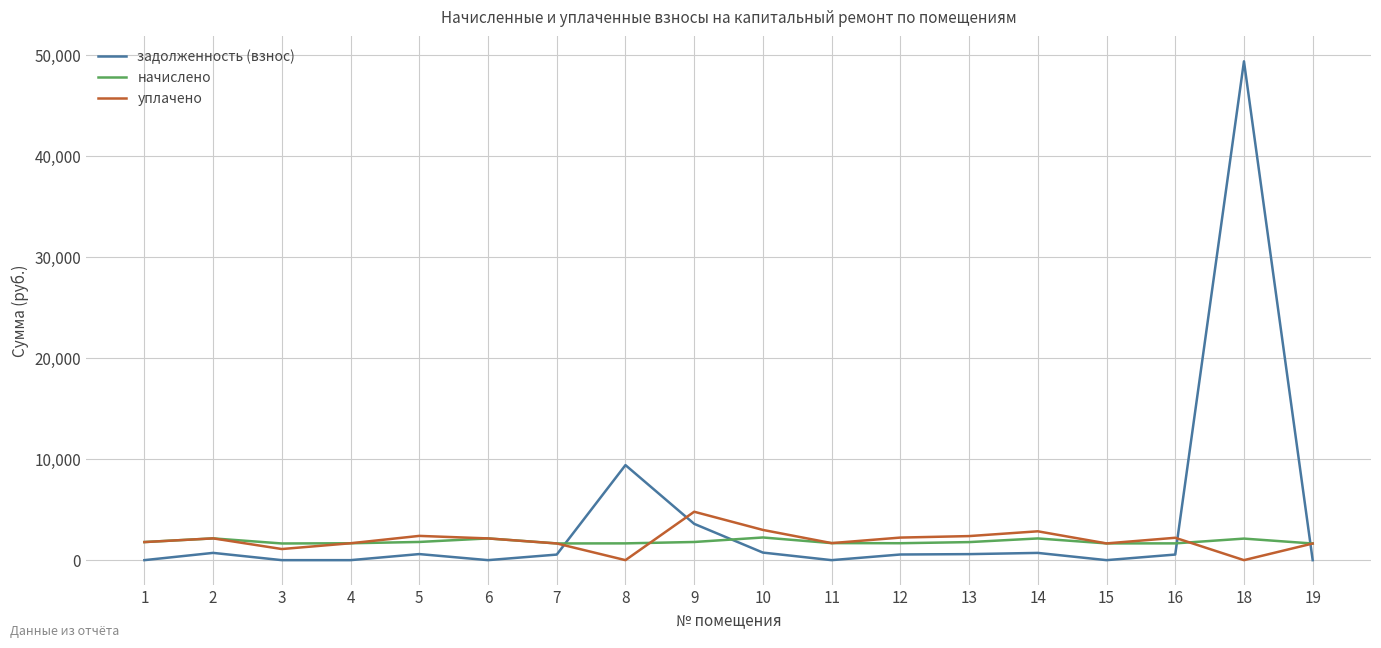

What is the maximum value shown in the chart?

49343.4